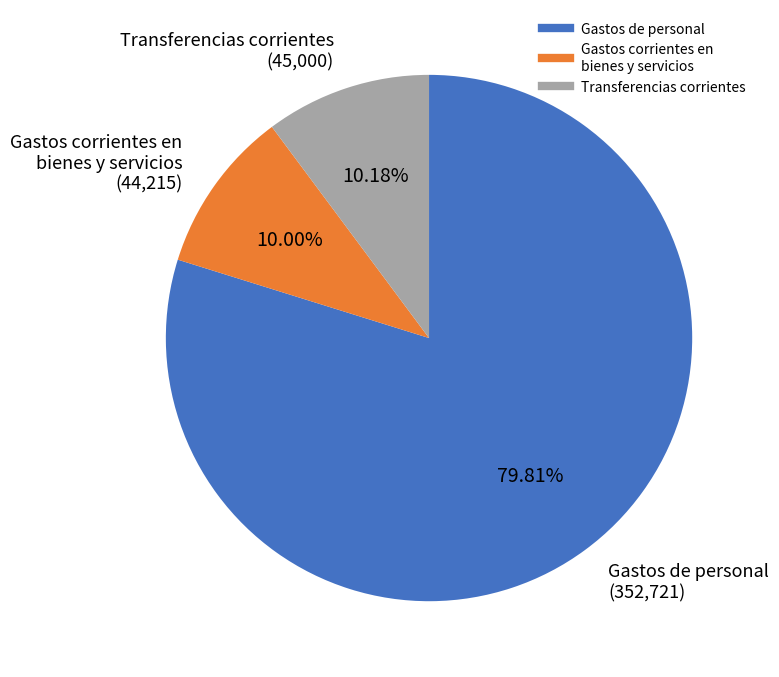

How many segments does this pie chart have?

3